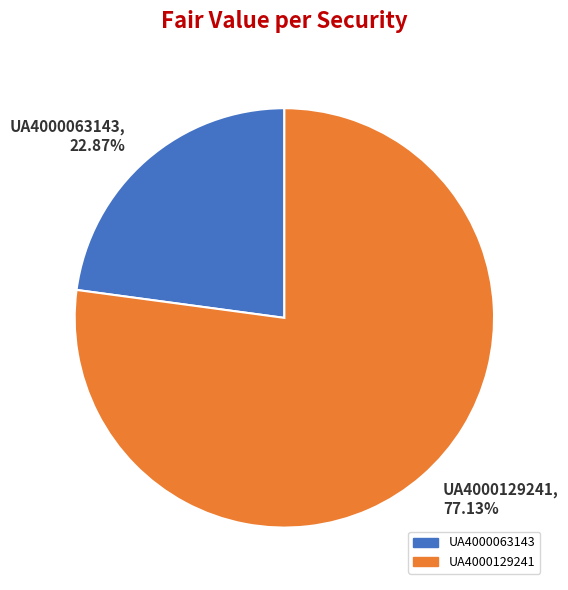

Which slice is the largest?

UA4000129241